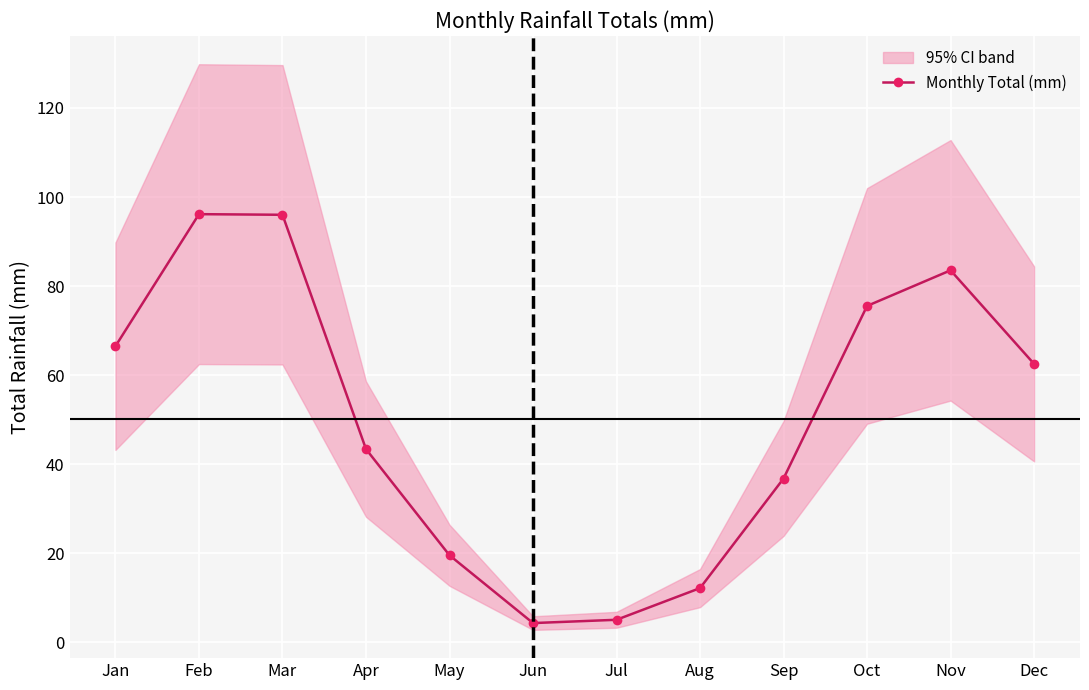

Does the chart display data point markers on the line(s)?

Yes